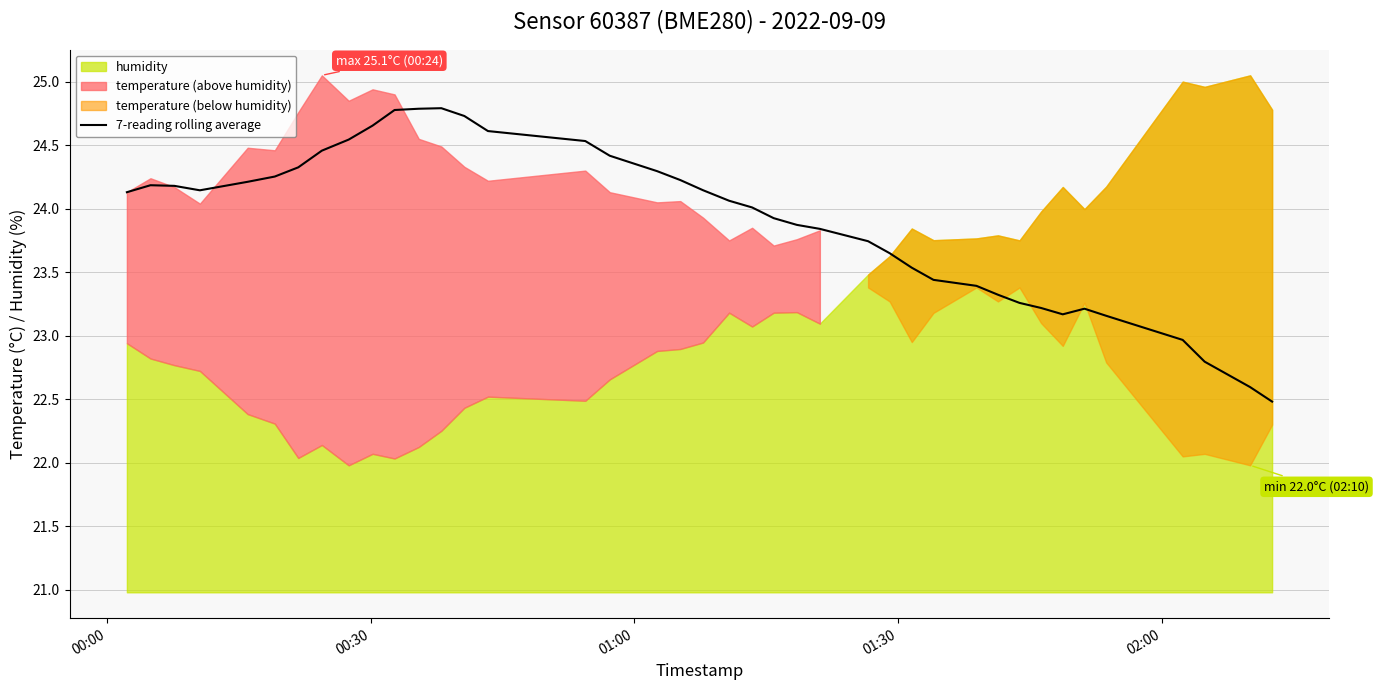

What is the lowest value of the 7-reading rolling average series?

22.5